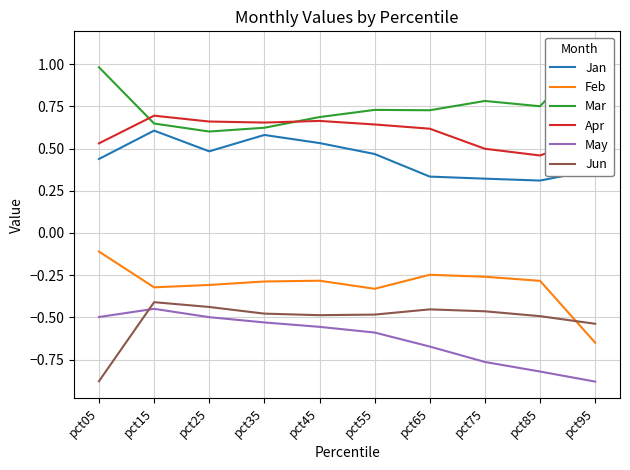

What is the difference between the second highest and second lowest values in the Apr series?

0.2